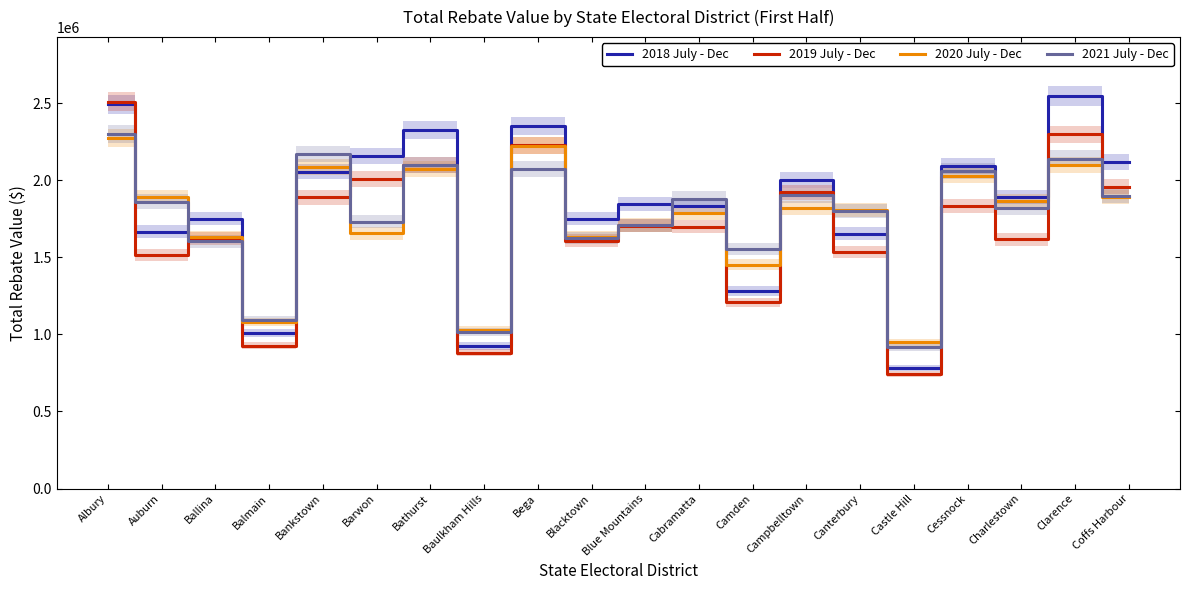

Is the value of 2018 July - Dec at Cessnock greater than the value of 2020 July - Dec at Bathurst?

Yes